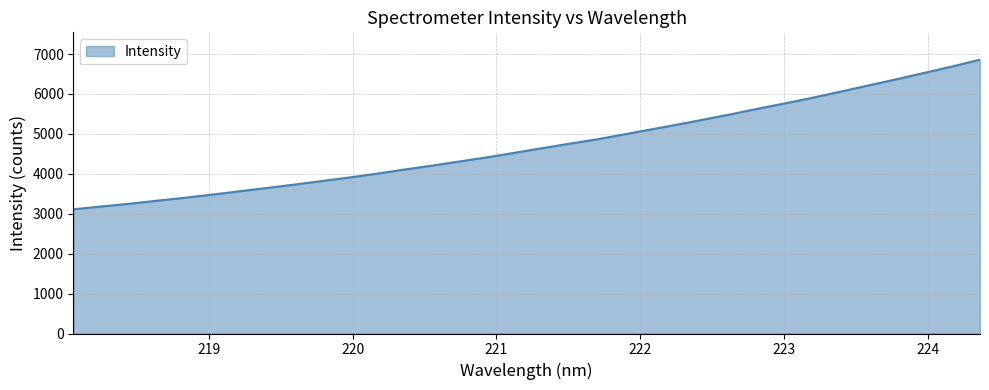

What is the minimum value shown in the chart?

3111.7